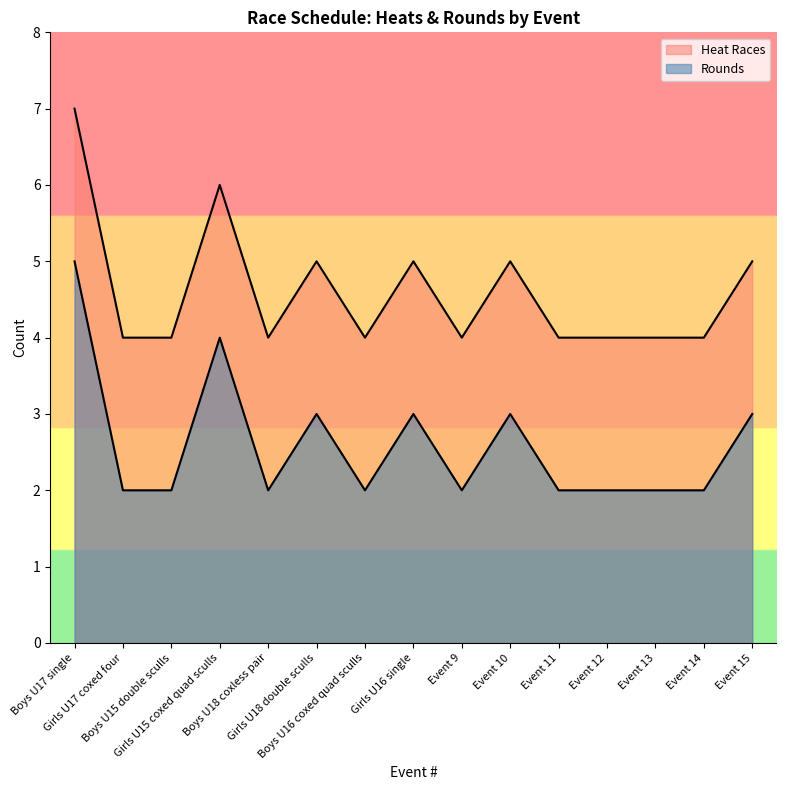

How many values in the Heat Races series exceed 4?

6